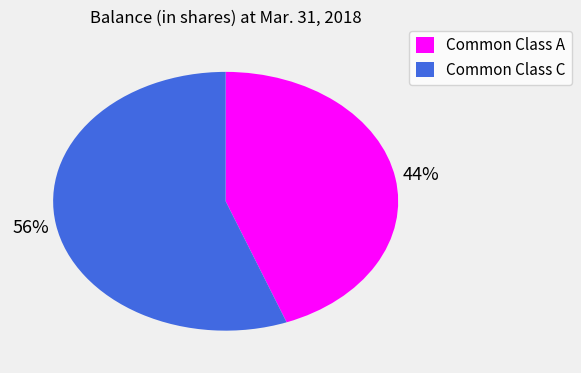

To the nearest percent, what percentage of the pie is Common Class A?

44%